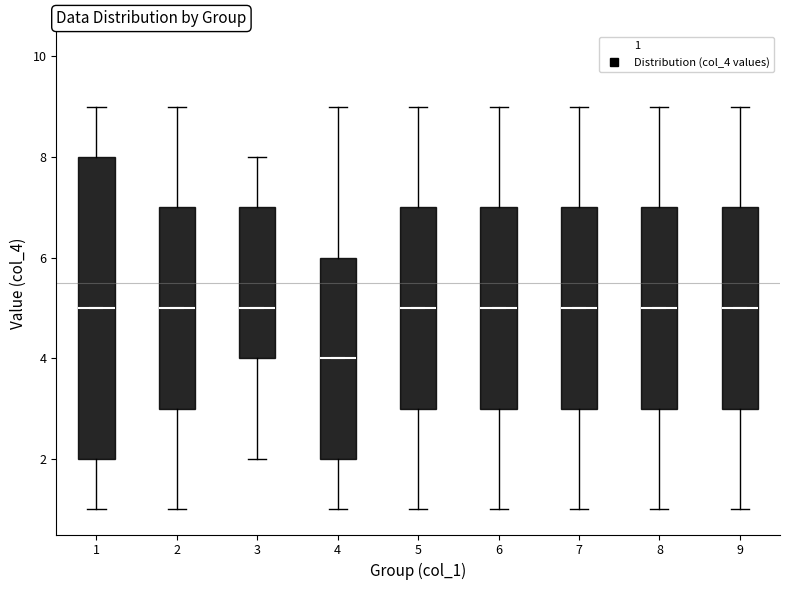

Reading left to right, transcribe this box plot: for each box, give where its median line is, the range the box spans, and where its two whiskers end, as read against the y-axis. The values are not printed on the chart, so give them approximately, as read against the axis.

1: median 5, box 2 to 8, whiskers 1 to 9
2: median 5, box 3 to 7, whiskers 1 to 9
3: median 5, box 4 to 7, whiskers 2 to 8
4: median 4, box 2 to 6, whiskers 1 to 9
5: median 5, box 3 to 7, whiskers 1 to 9
6: median 5, box 3 to 7, whiskers 1 to 9
7: median 5, box 3 to 7, whiskers 1 to 9
8: median 5, box 3 to 7, whiskers 1 to 9
9: median 5, box 3 to 7, whiskers 1 to 9